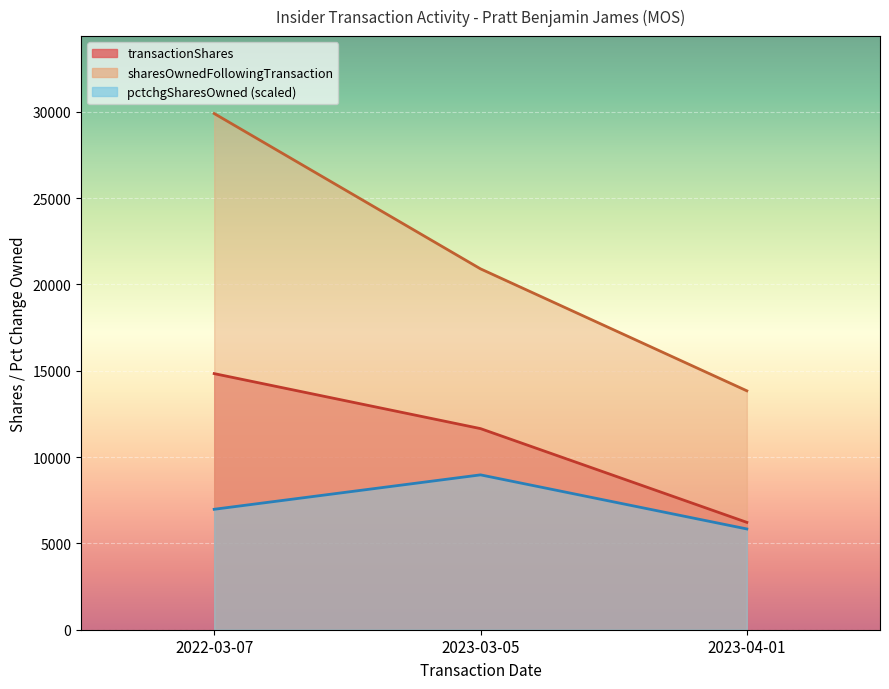

Reading left to right, transcribe all the data shown in this chart.

transactionShares: 2022-03-07=14837.0	2023-03-05=11651.0	2023-04-01=6220.0
sharesOwnedFollowingTransaction: 2022-03-07=29904.0	2023-03-05=20906.0	2023-04-01=13841.0
pctchgSharesOwned: 2022-03-07=6977.6	2023-03-05=8971.2	2023-04-01=5838.4